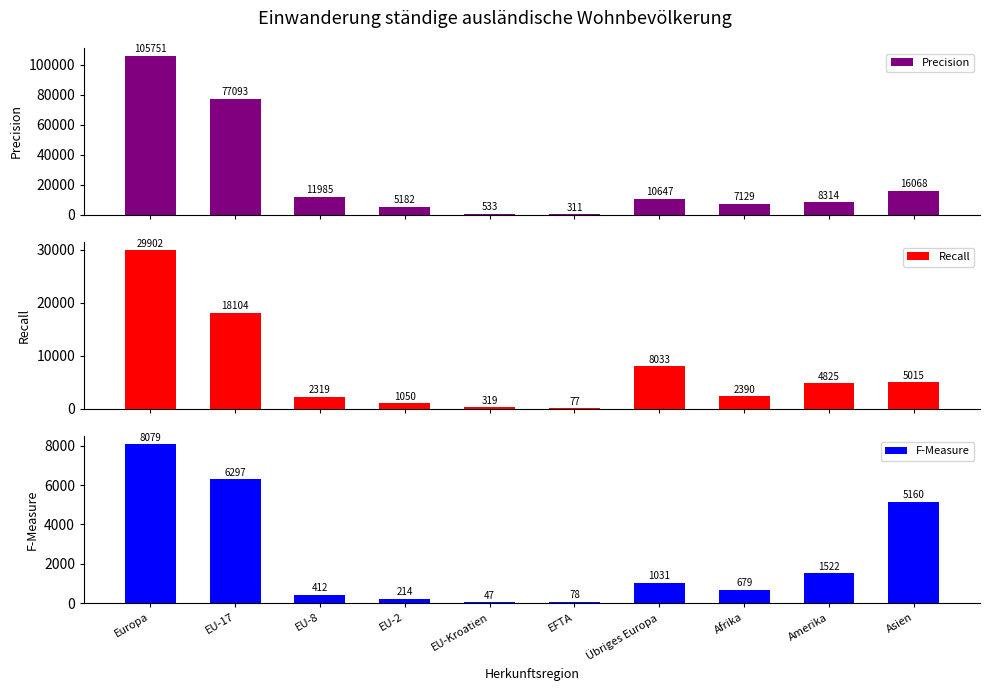

What position from the right is EU-2?

7